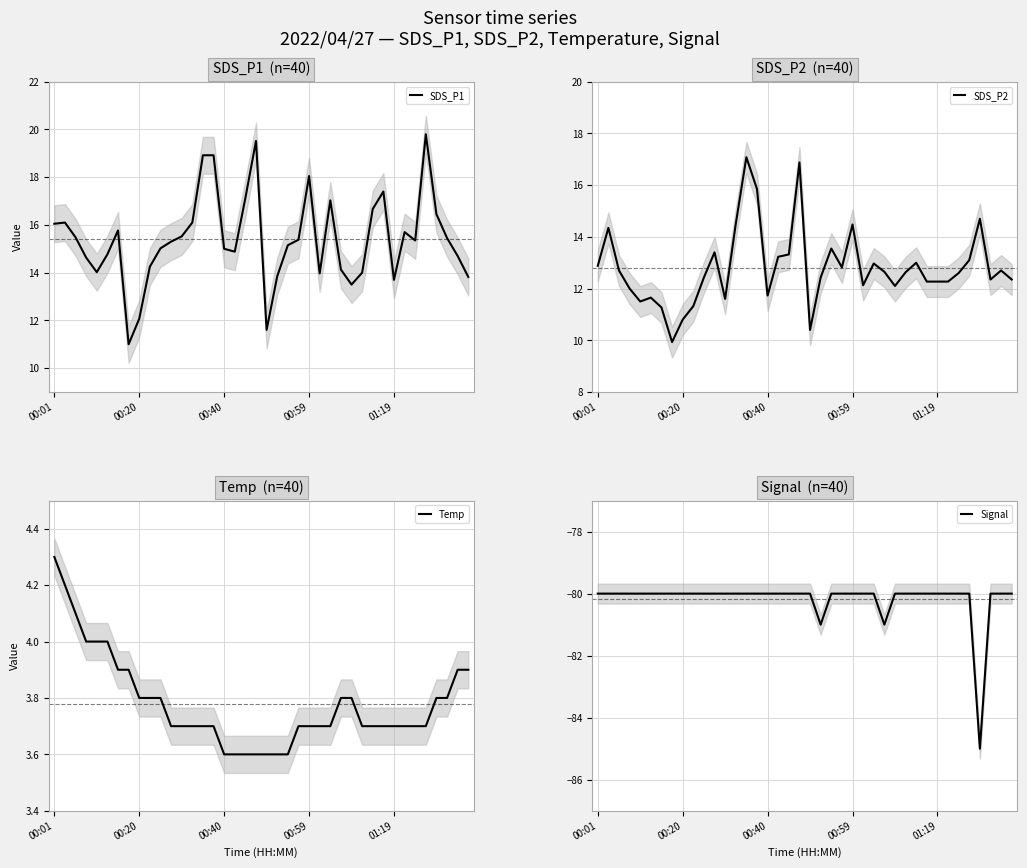

What is the highest value of the SDS_P1 series?

19.8